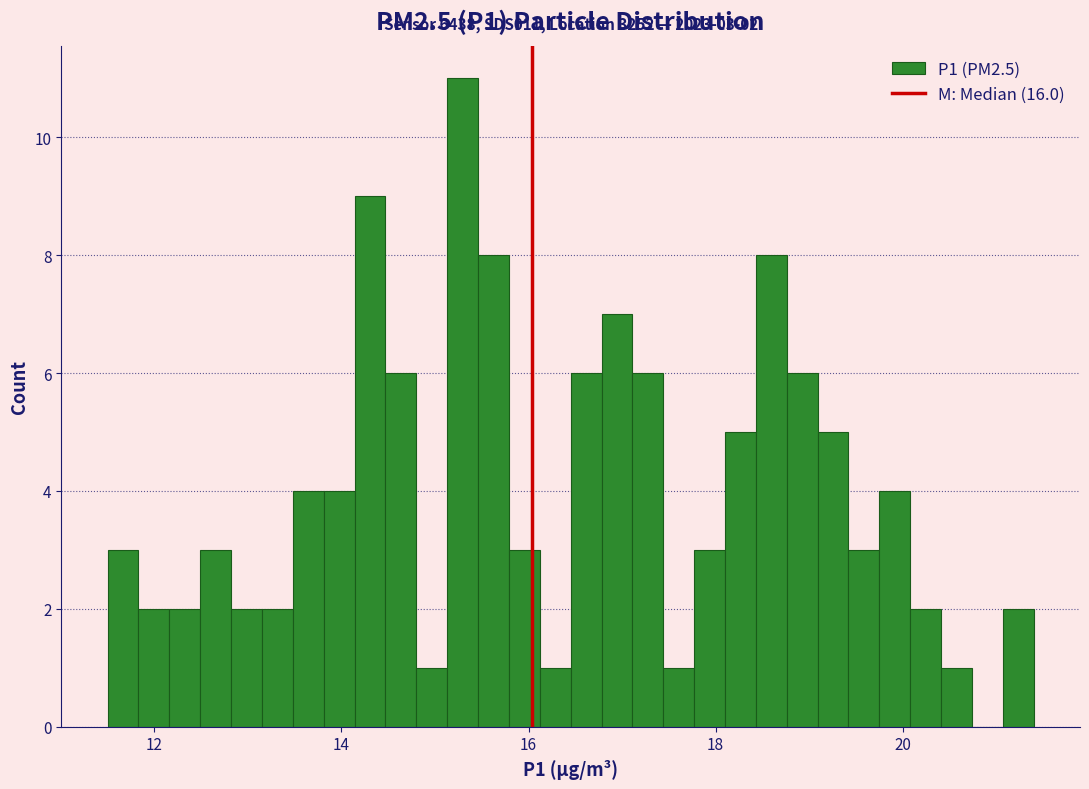

Read against the x-axis, roughly where is the centre of the tallest bar?

15.2